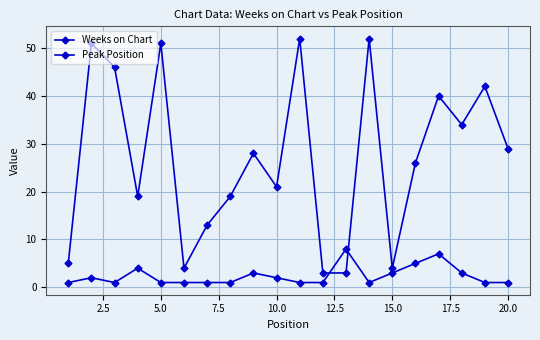

How many values in the Weeks on Chart series are below 28?

10